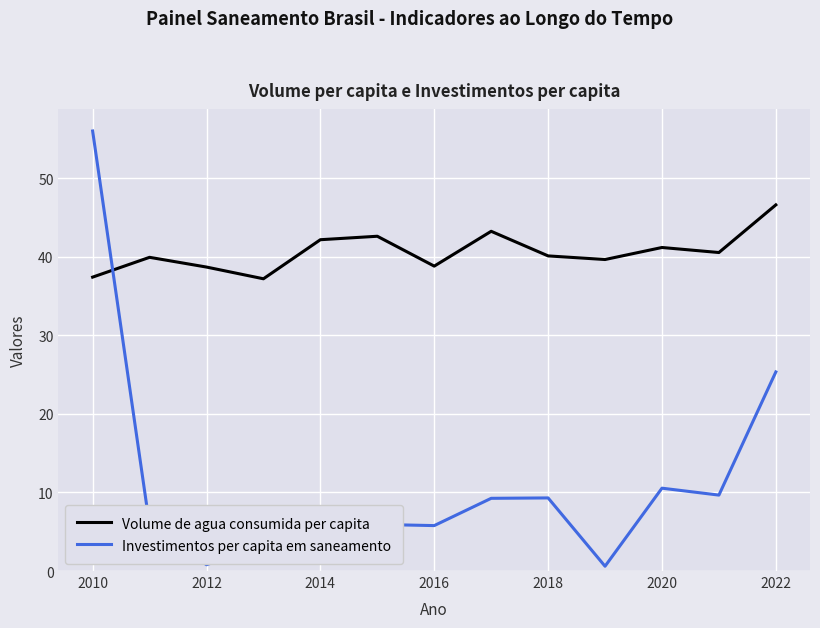

How many intersections are there between Investimentos per capita em saneamento and Volume de agua consumida per capita?

1